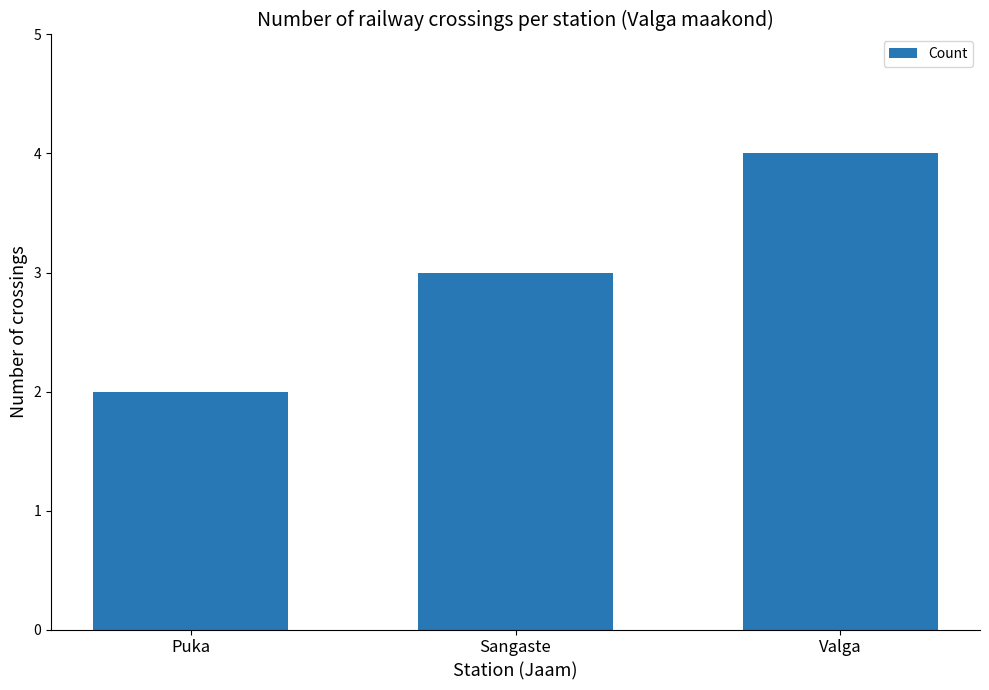

List the labels in order of value, largest first.

Valga, Sangaste, Puka